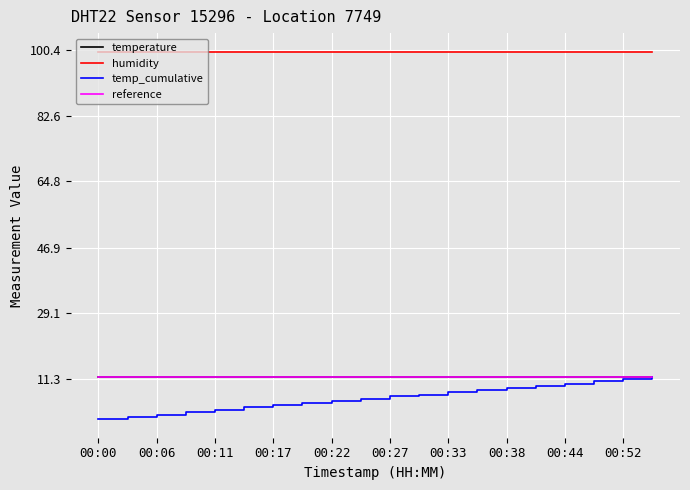

Which series has the largest total across all categories?

humidity